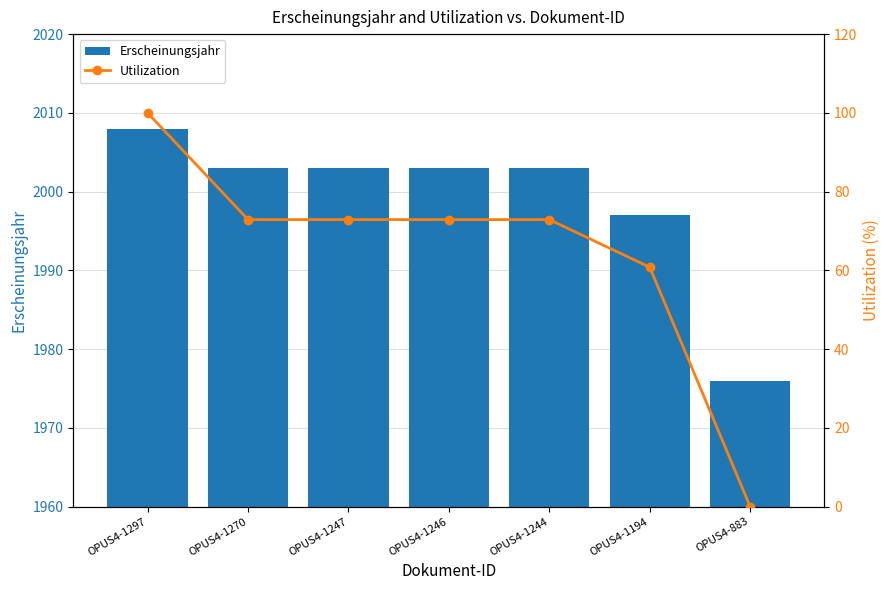

Which series has the largest range (max minus min)?

Utilization